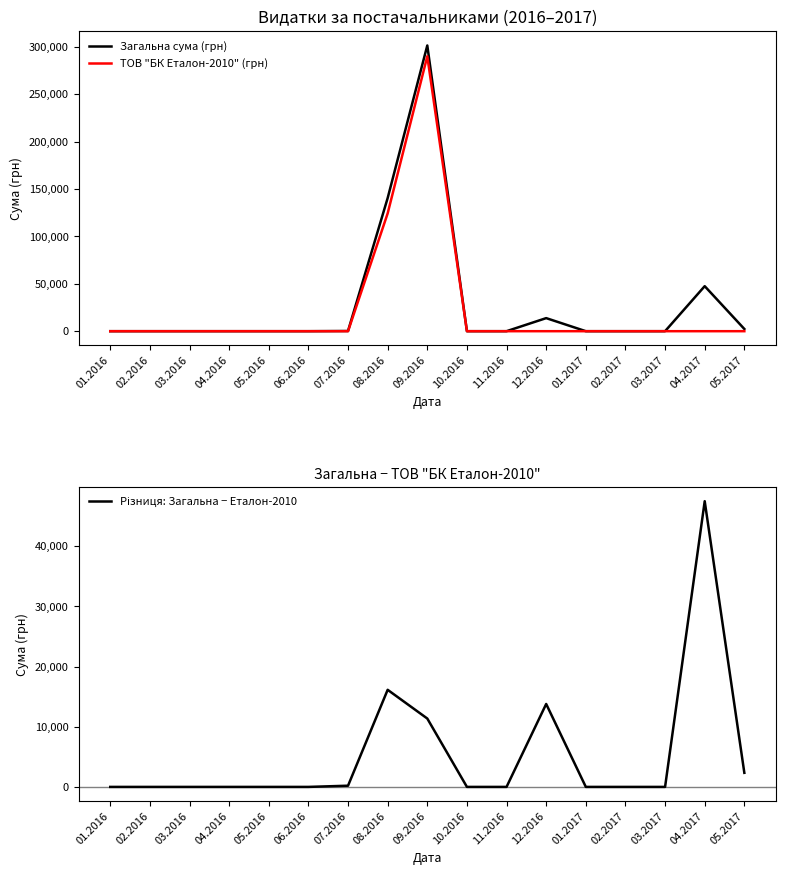

Rank the series by their average value, from highest to lowest.

Загальна сума (грн), ТОВ "БК Еталон-2010" (грн), Різниця: Загальна − Еталон-2010